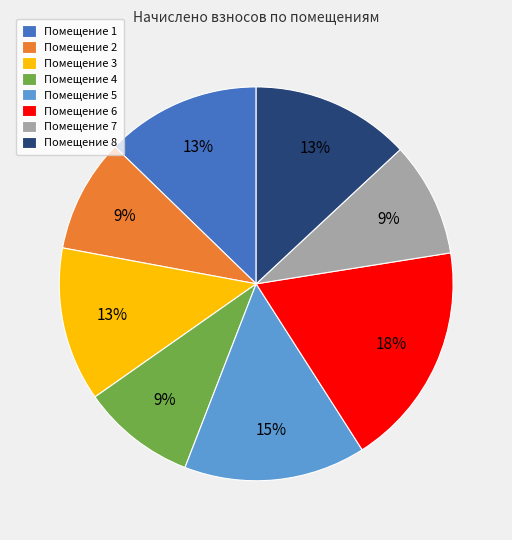

What is the largest slice in the pie chart?

Помещение 6